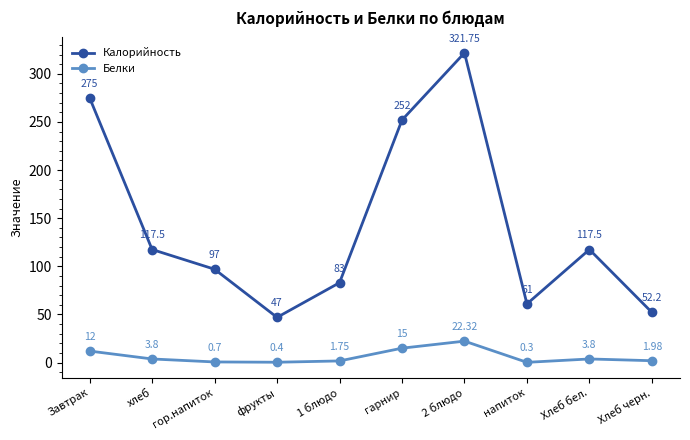

Which series has the largest range (max minus min)?

Калорийность